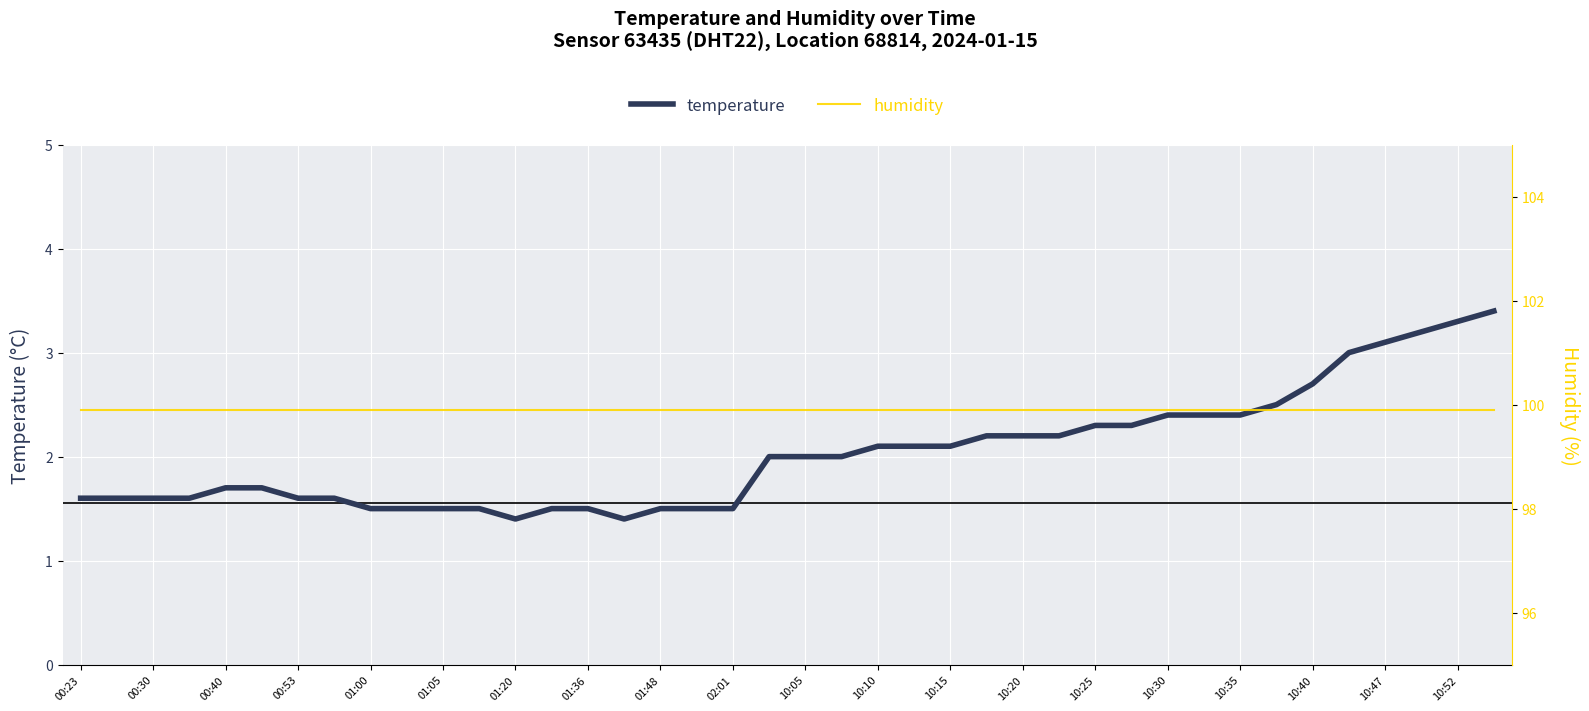

The value of temperature at 10:47 is 3.1. True or false?

True